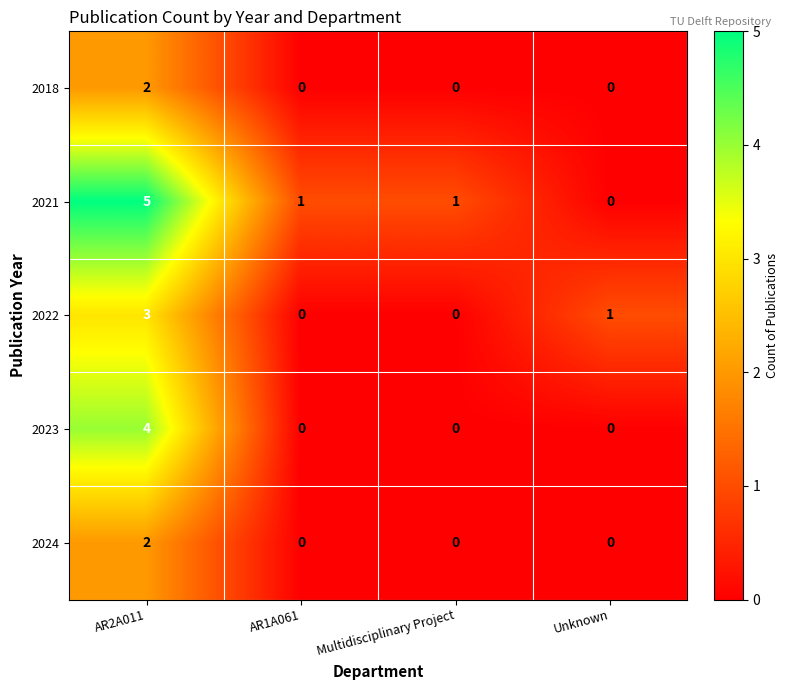

At which label does 2021 first exceed 1?

AR2A011